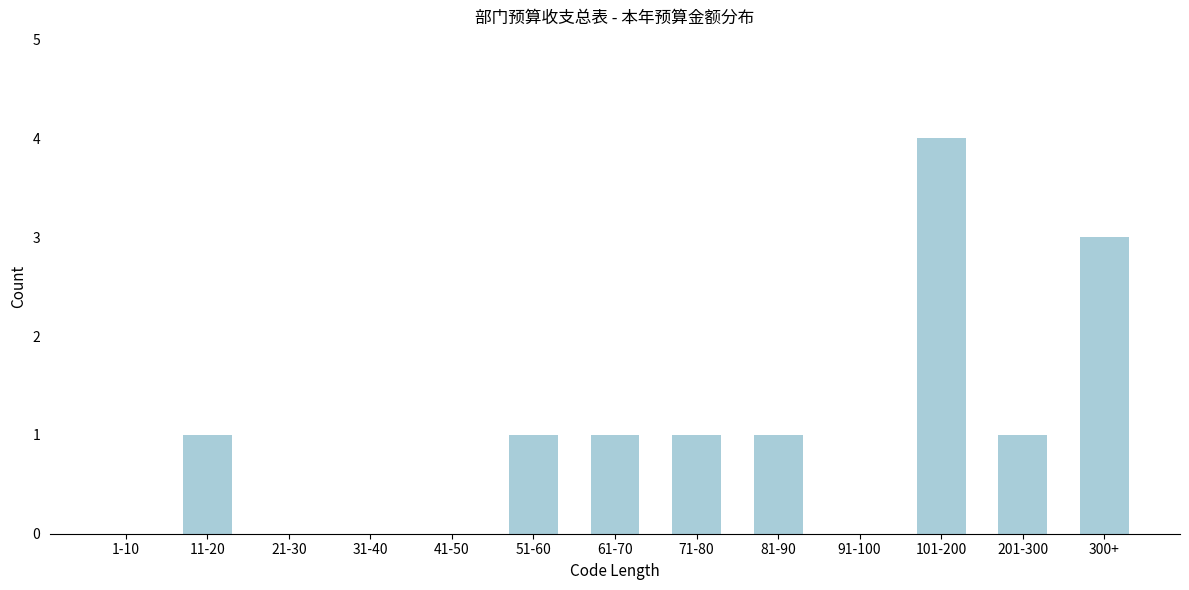

Reading left to right, what are all the values shown in this chart?

1-10=0	11-20=1	21-30=0	31-40=0	41-50=0	51-60=1	61-70=1	71-80=1	81-90=1	91-100=0	101-200=4	201-300=1	300+=3